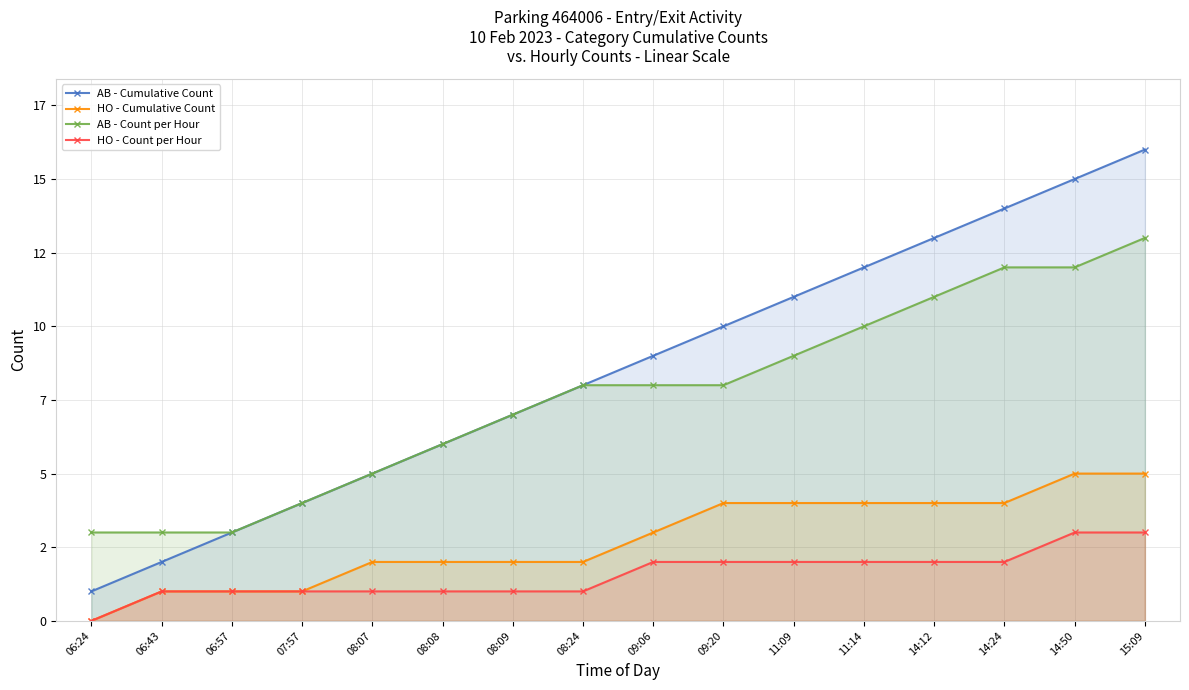

True or false: AB - Cumulative Count has more than 2 points higher than both neighbors.

False